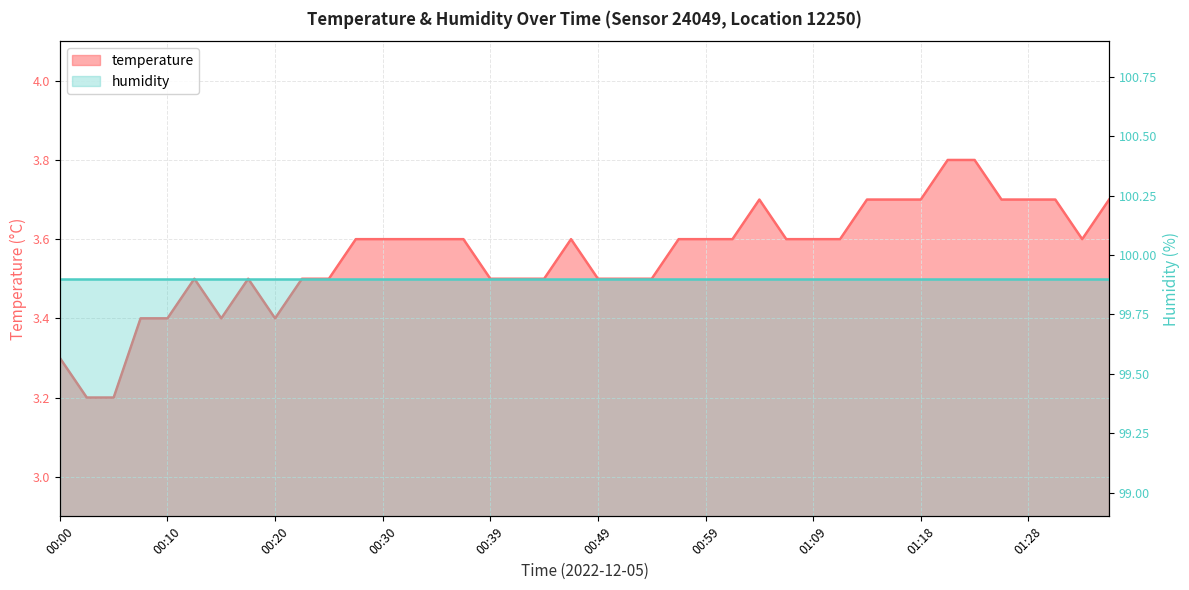

Rank the categories by value from highest to lowest.

01:21, 01:23, 01:04, 01:13, 01:16, 01:18, 01:26, 01:28, 01:31, 01:36, 00:27, 00:30, 00:32, 00:34, 00:37, 00:47, 00:56, 00:59, 01:01, 01:06, 01:09, 01:11, 01:33, 00:13, 00:17, 00:22, 00:25, 00:39, 00:42, 00:44, 00:49, 00:51, 00:54, 00:08, 00:10, 00:15, 00:20, 00:00, 00:03, 00:05